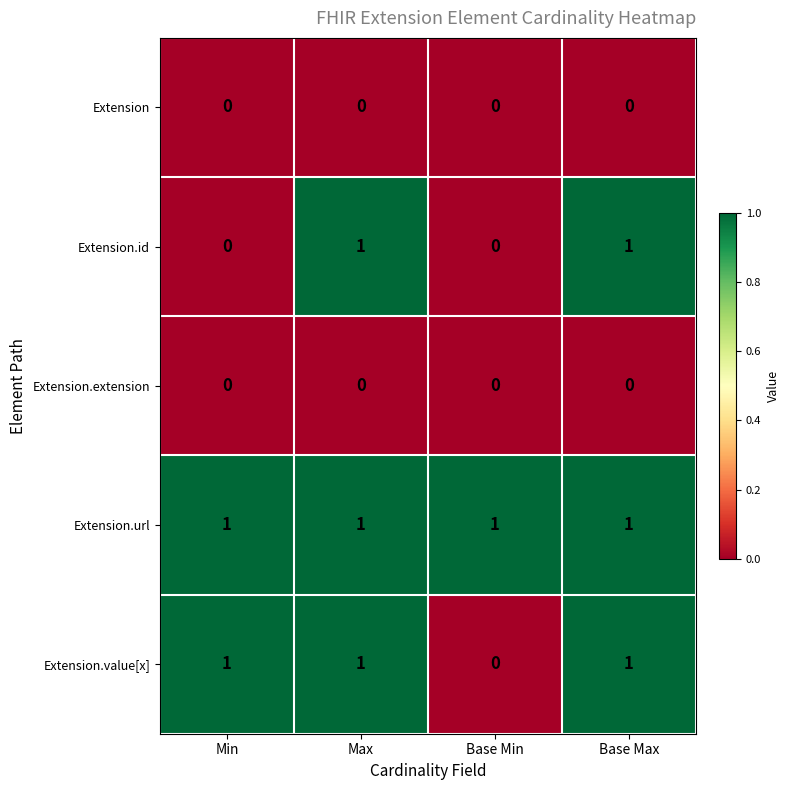

True or false: Extension.url has a value of 2 at Base Min.

False